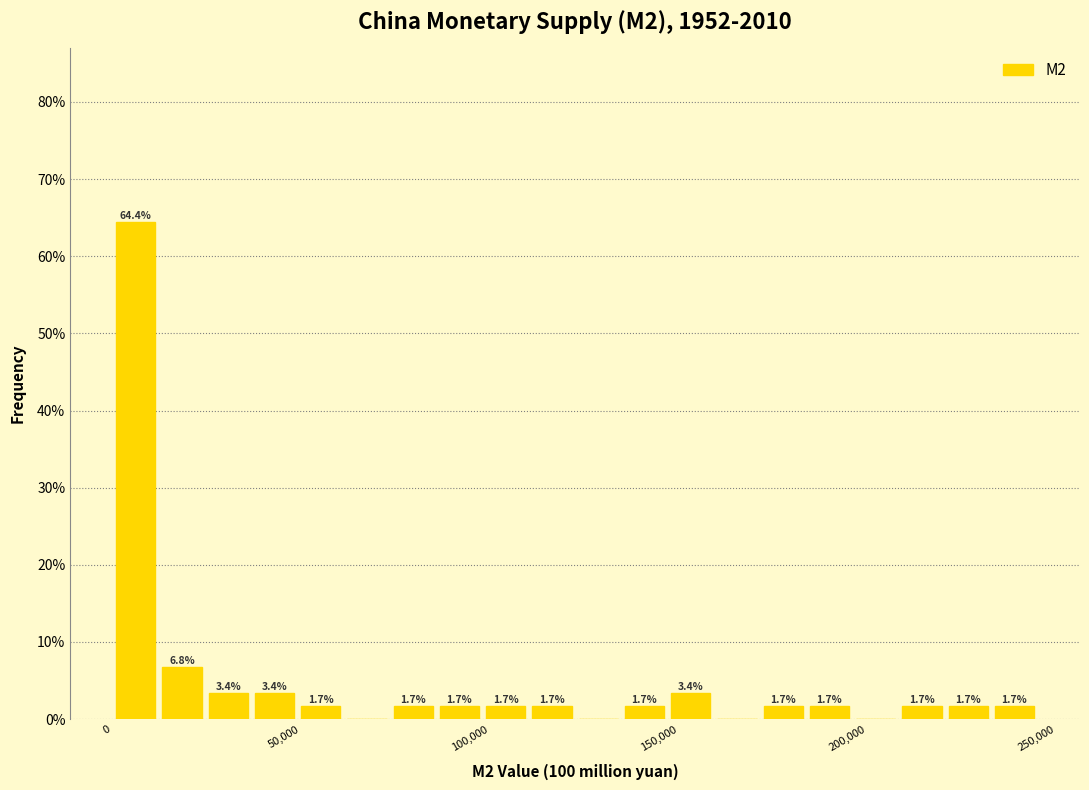

Read against the x-axis, roughly where is the centre of the tallest bar?

5000